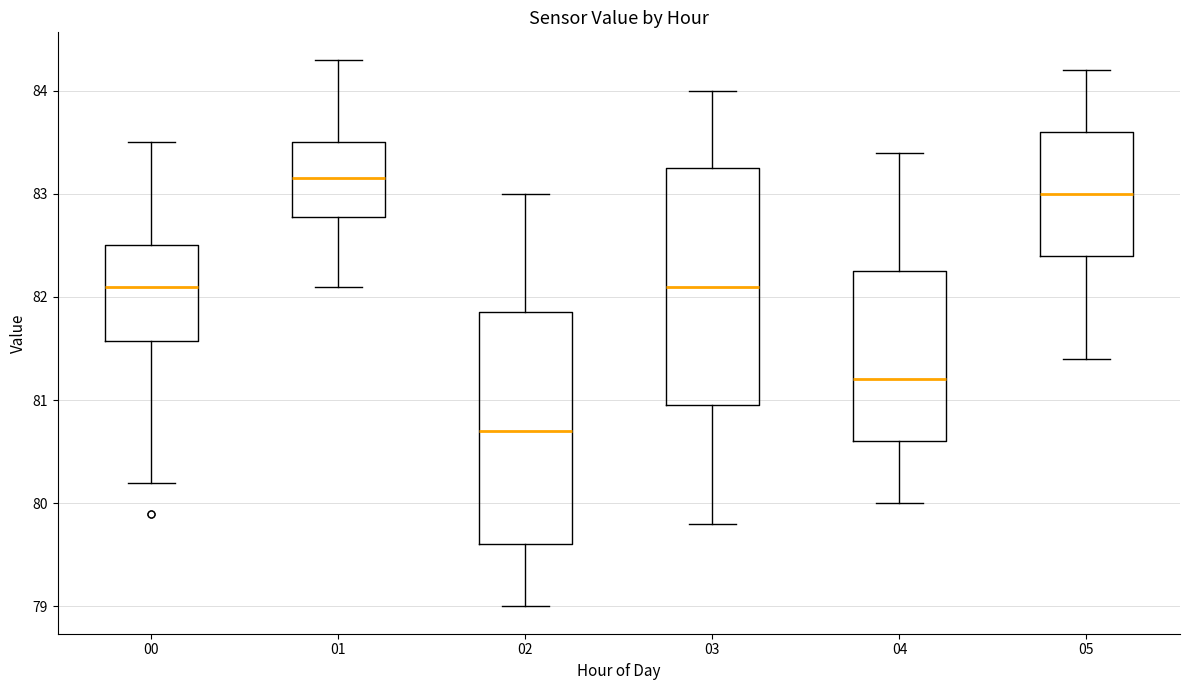

Reading left to right, transcribe this box plot: for each box, give where its median line is, the range the box spans, and where its two whiskers end, as read against the y-axis. The values are not printed on the chart, so give them approximately, as read against the axis.

00: median 82.1, box 81.6 to 82.5, whiskers 80.2 to 83.5
01: median 83.2, box 82.8 to 83.5, whiskers 82.1 to 84.3
02: median 80.7, box 79.6 to 81.9, whiskers 79.0 to 83.0
03: median 82.1, box 81.0 to 83.3, whiskers 79.8 to 84.0
04: median 81.2, box 80.6 to 82.3, whiskers 80.0 to 83.4
05: median 83.0, box 82.4 to 83.6, whiskers 81.4 to 84.2